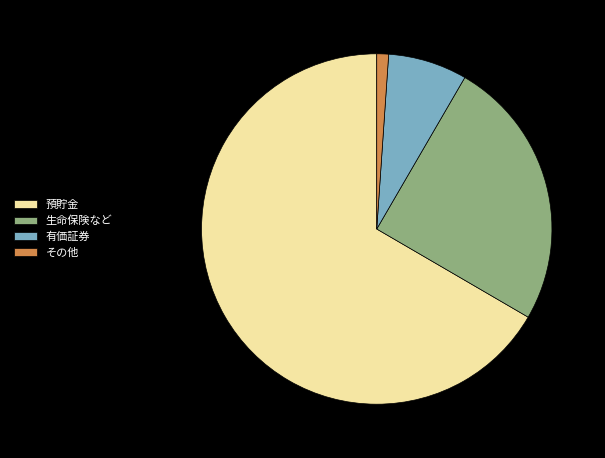

True or false: 預貯金 accounts for 53% of the total.

False